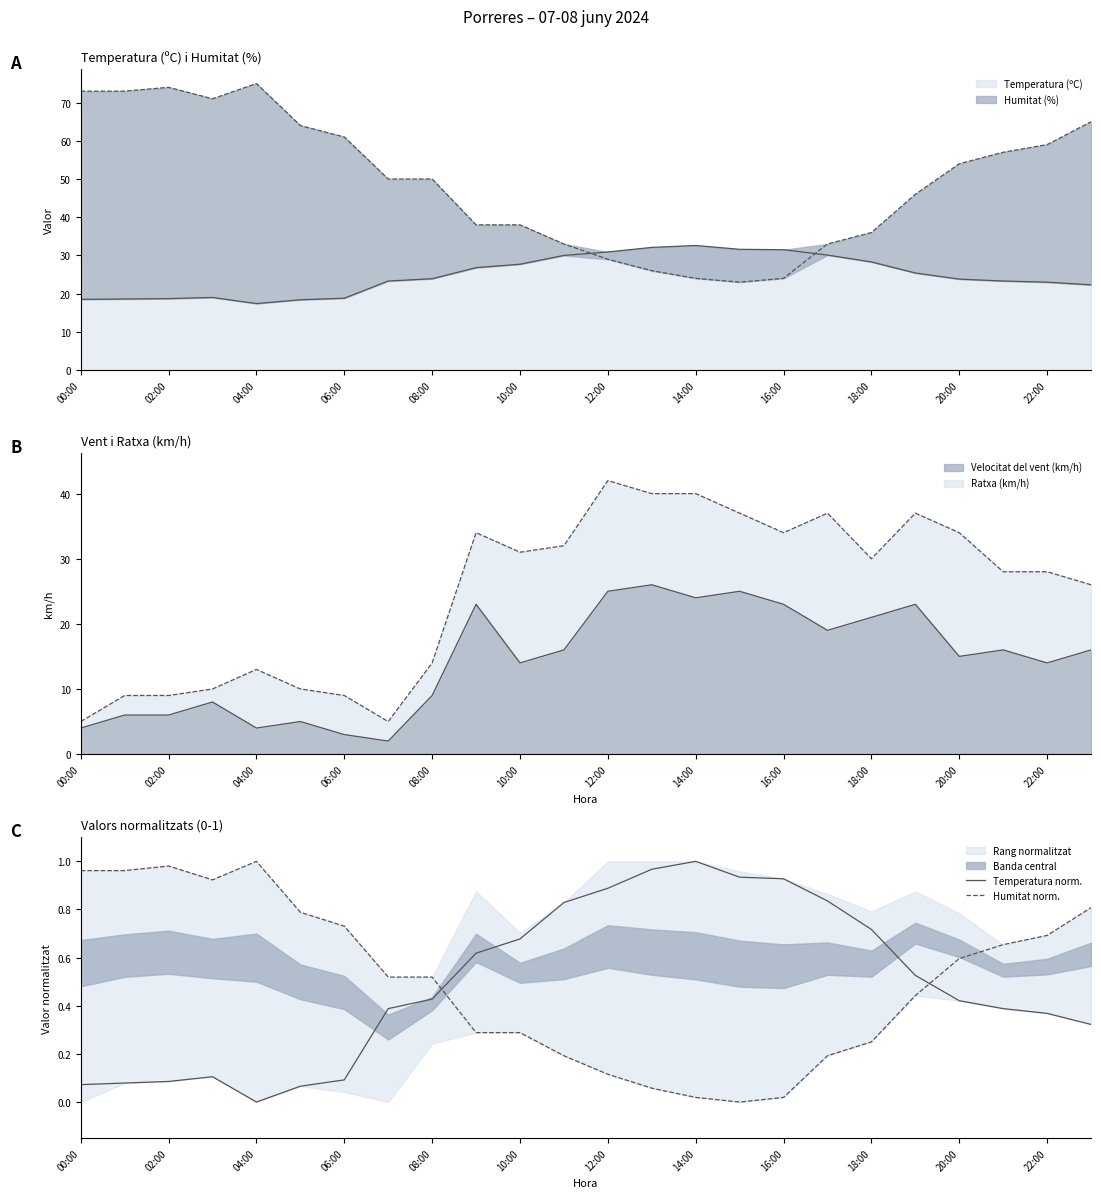

What is the highest value of the Temperatura (ºC) series?

32.6